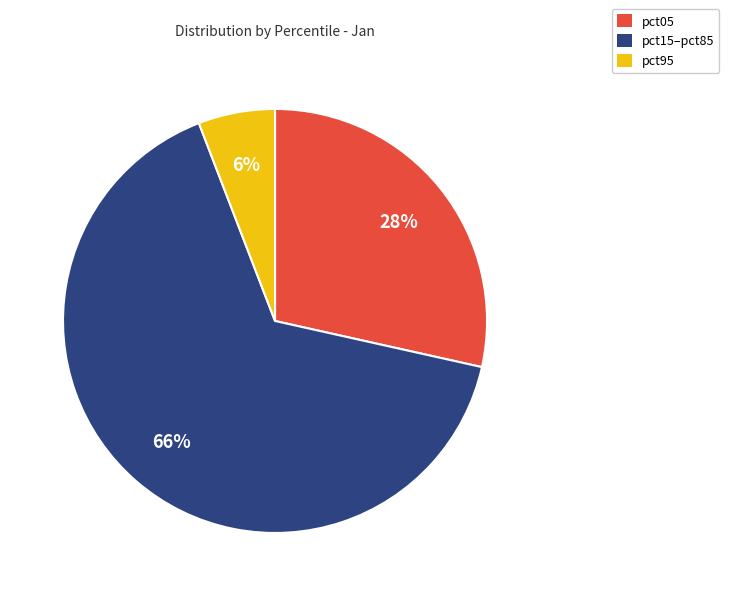

How many slices are in this pie chart?

3